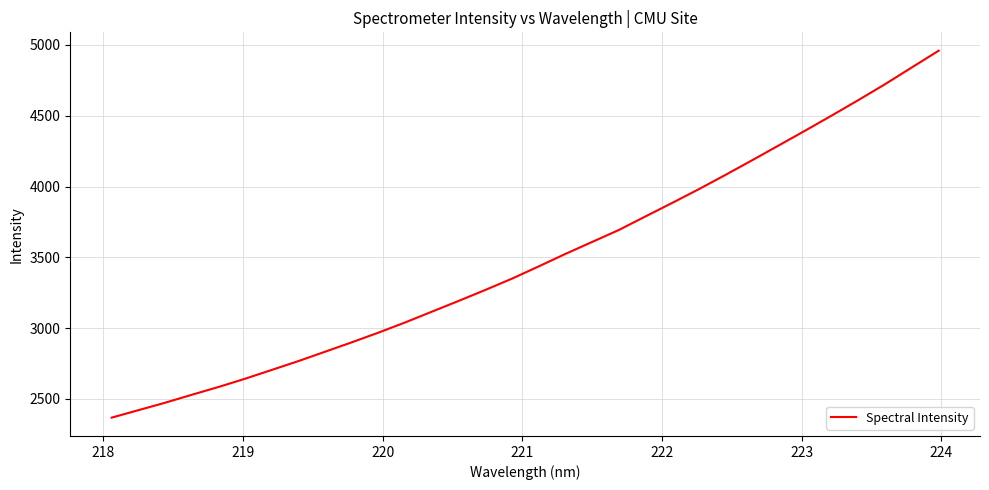

What is the difference between the maximum and minimum values?

2591.7